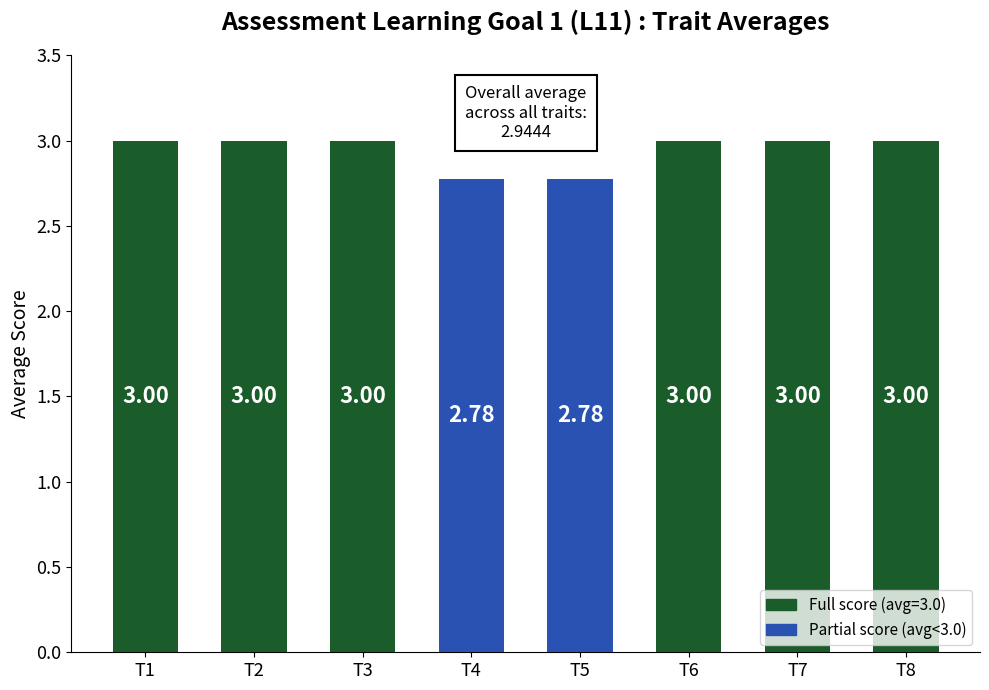

What is the sum of all values?

23.6